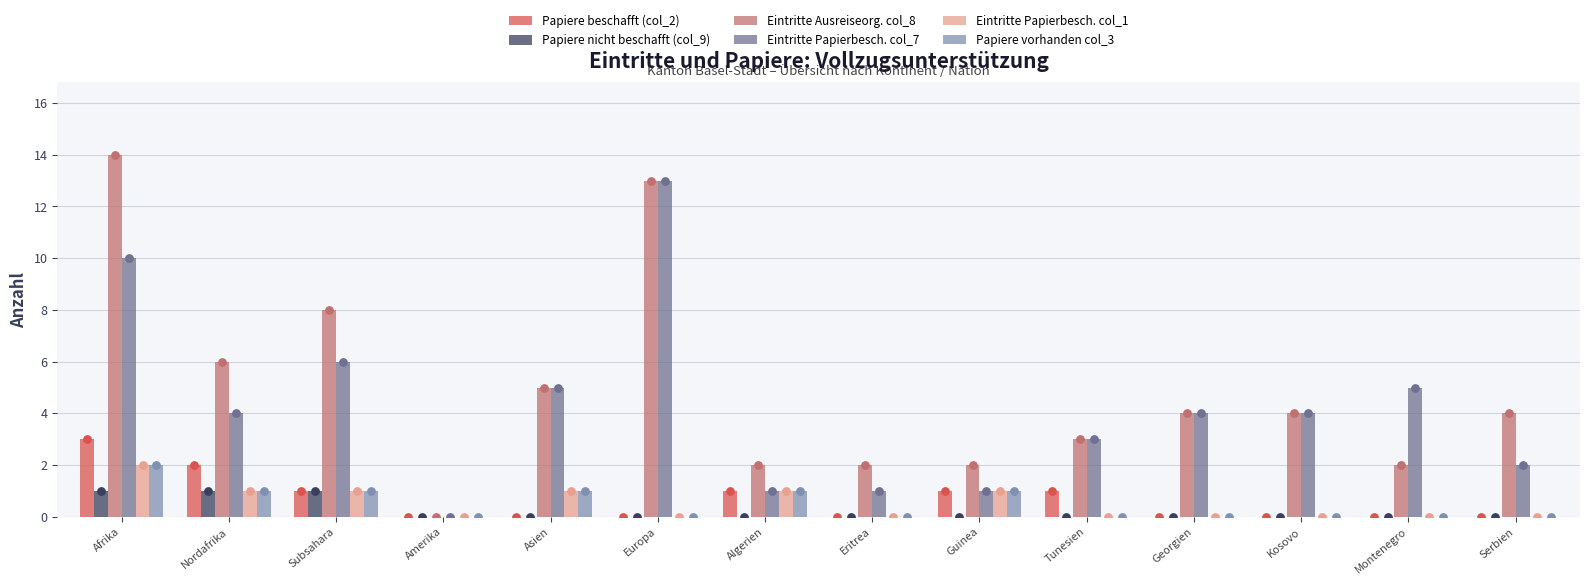

Which series has the widest spread of Y values?

Eintritte Ausreiseorg. col_8